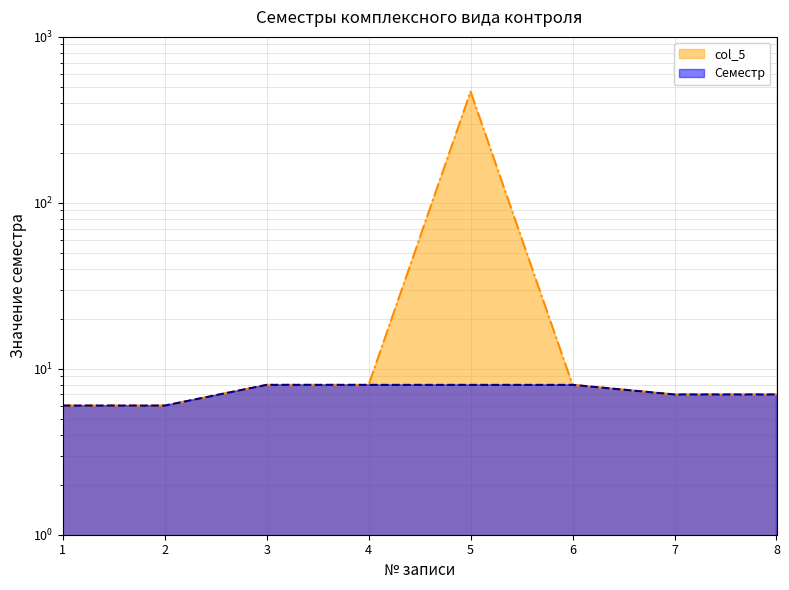

True or false: col_5 and Семестр cross at least once.

False